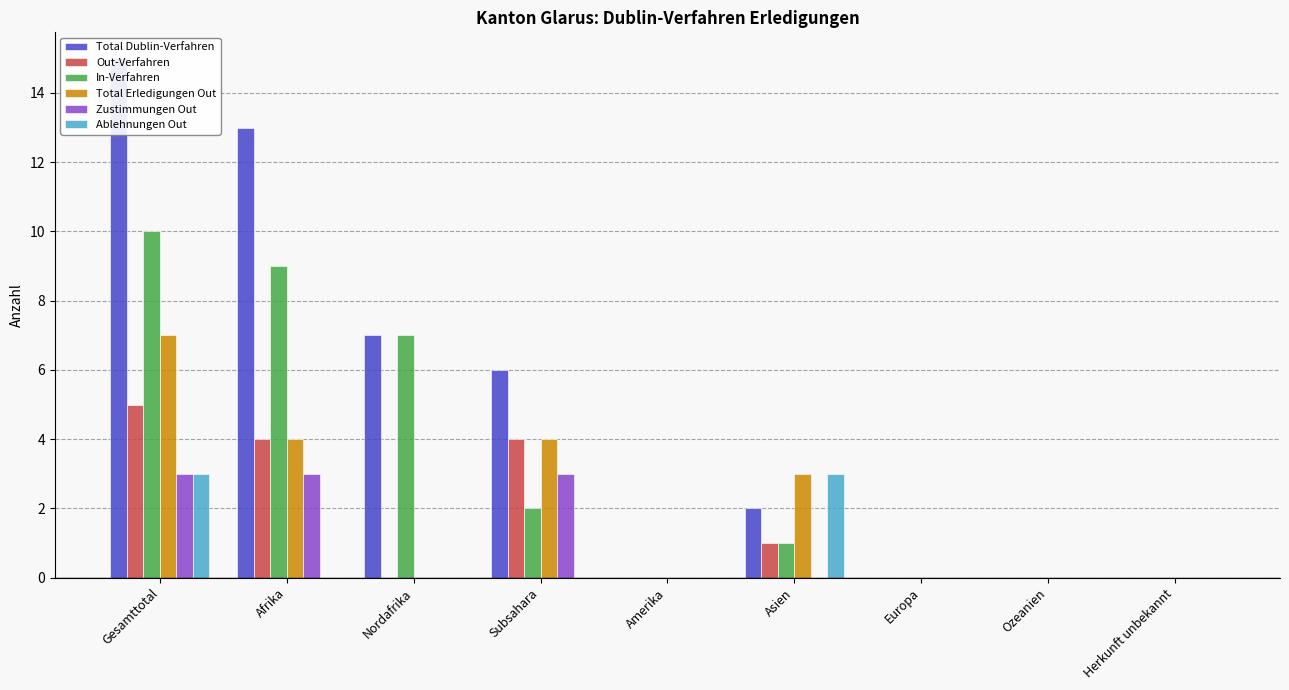

Which series has the largest total across all categories?

Total Dublin-Verfahren